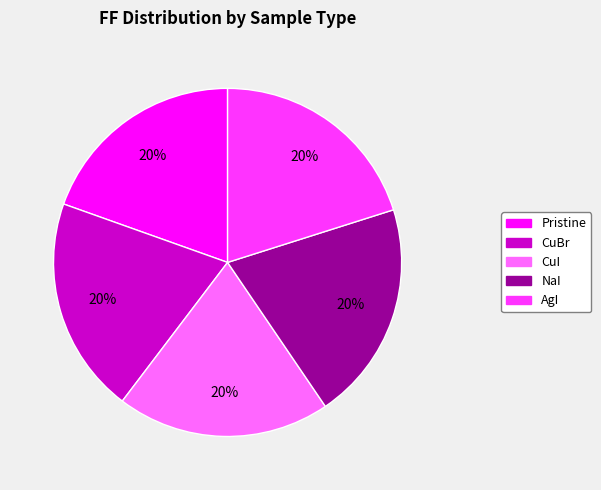

To the nearest percent, what is the average slice percentage?

20%